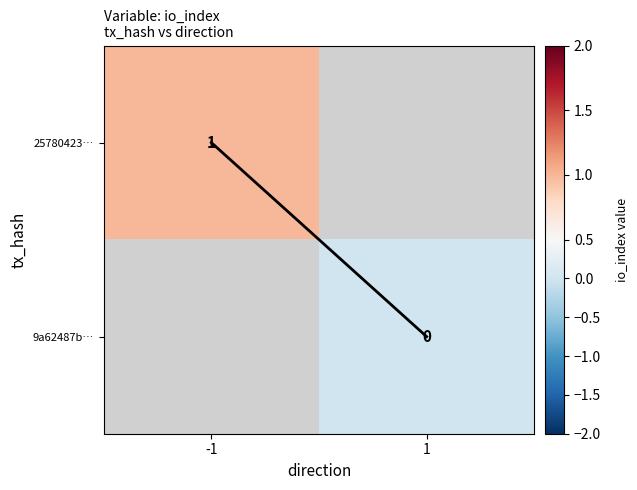

The value of 25780423… at -1 is 2. True or false?

False